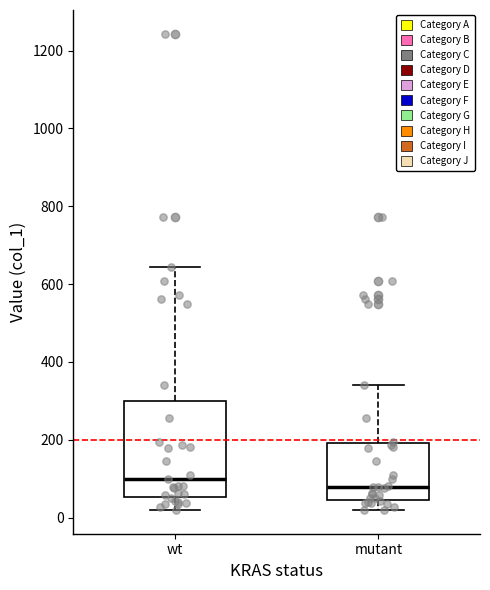

Reading left to right, transcribe this box plot: for each box, give where its median line is, the range the box spans, and where its two whiskers end, as read against the y-axis. The values are not printed on the chart, so give them approximately, as read against the axis.

wt: median 100, box 60 to 300, whiskers 20 to 640
mutant: median 80, box 40 to 200, whiskers 20 to 340